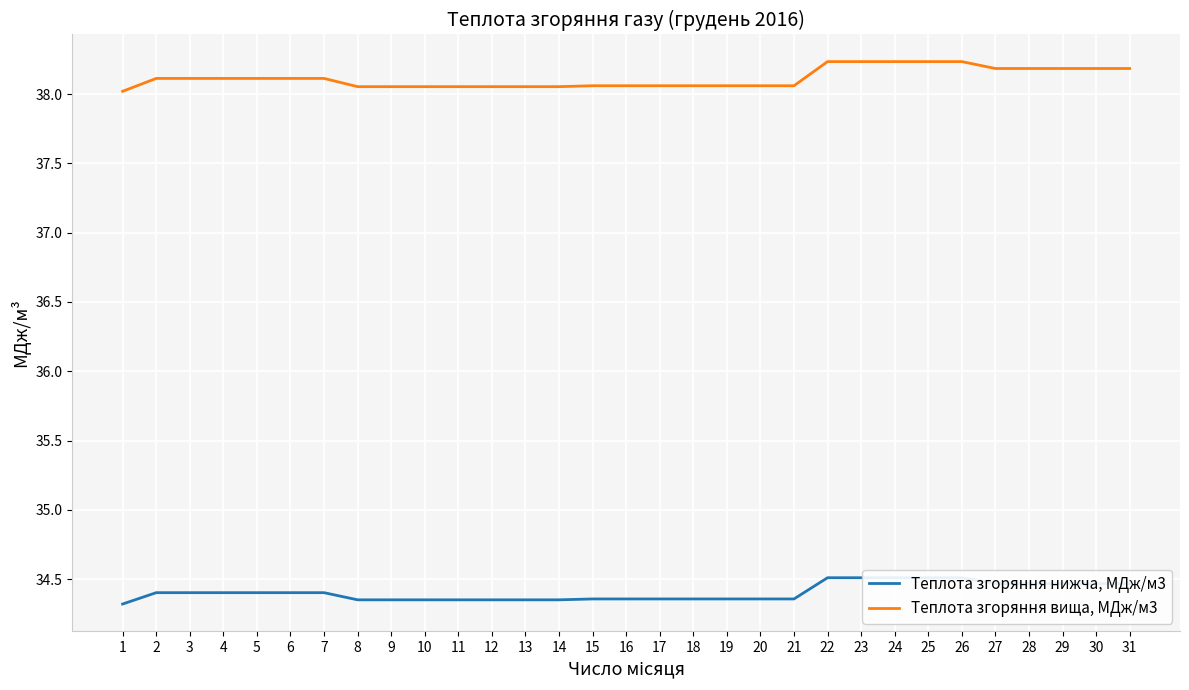

True or false: Теплота згоряння нижча, МДж/м3 and Теплота згоряння вища, МДж/м3 cross at least once.

False